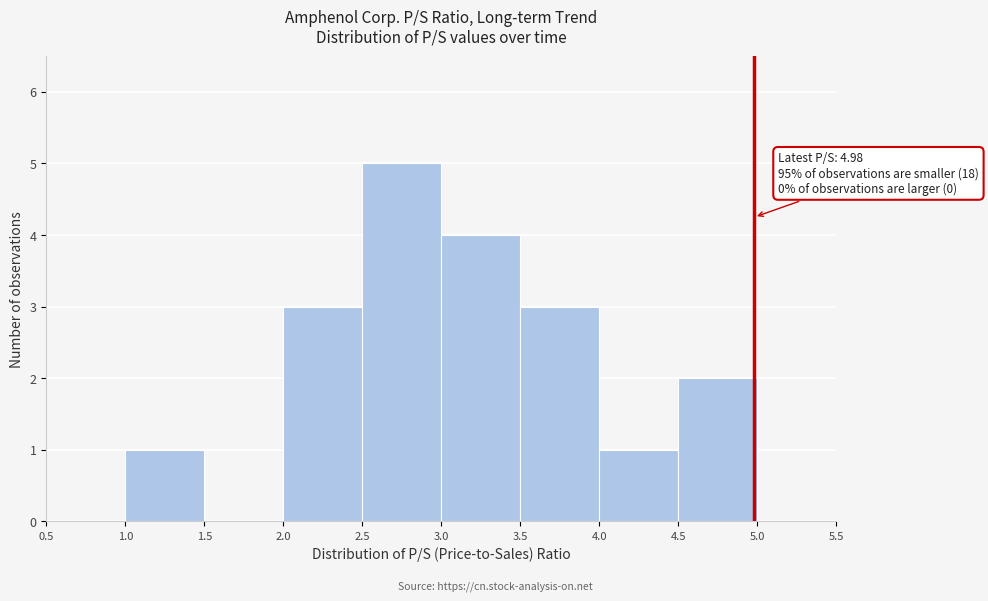

Over which range of the x-axis is the bar tallest?

2.5 to 3.0